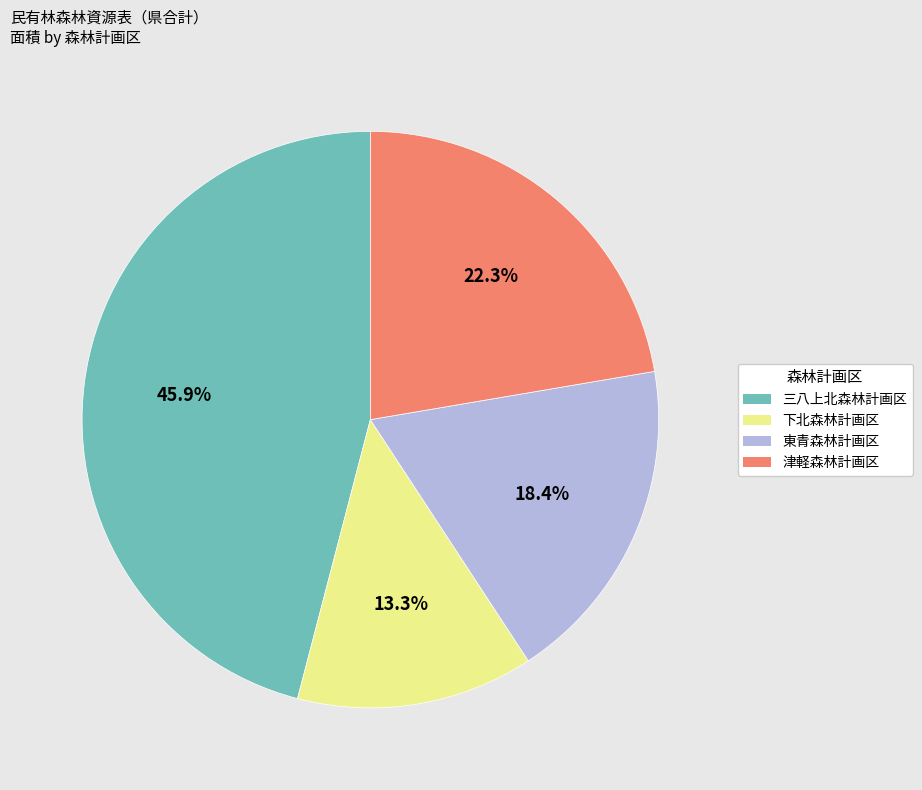

To the nearest percent, what percentage of the pie is 津軽森林計画区?

22%